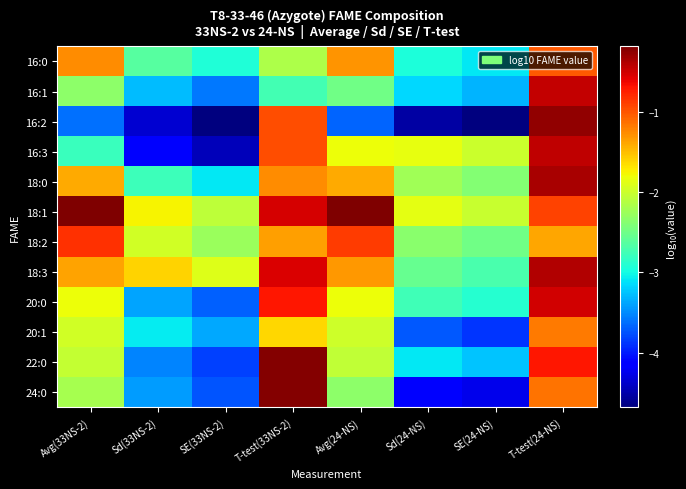

Between T-test(24-NS) and Sd(33NS-2), which is larger?

T-test(24-NS)